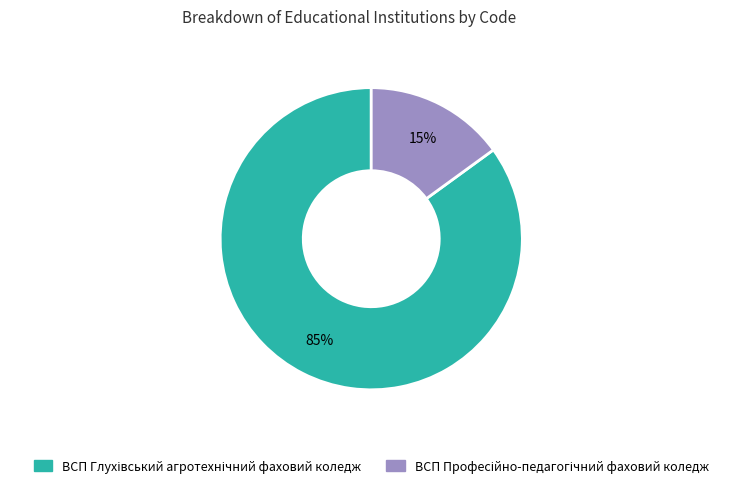

To the nearest percent, what is the average slice percentage?

50%